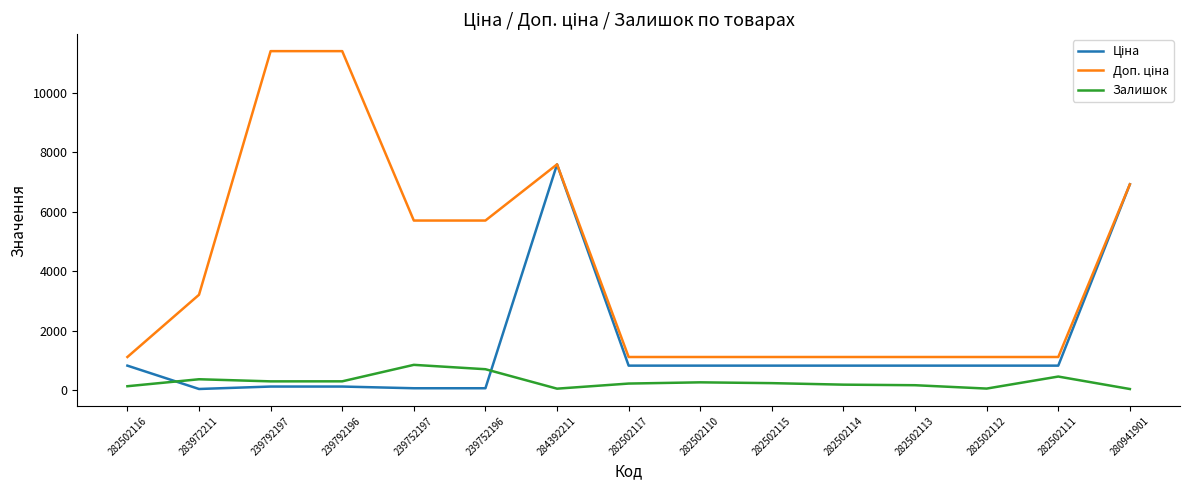

What is the greatest value displayed?

11410.0